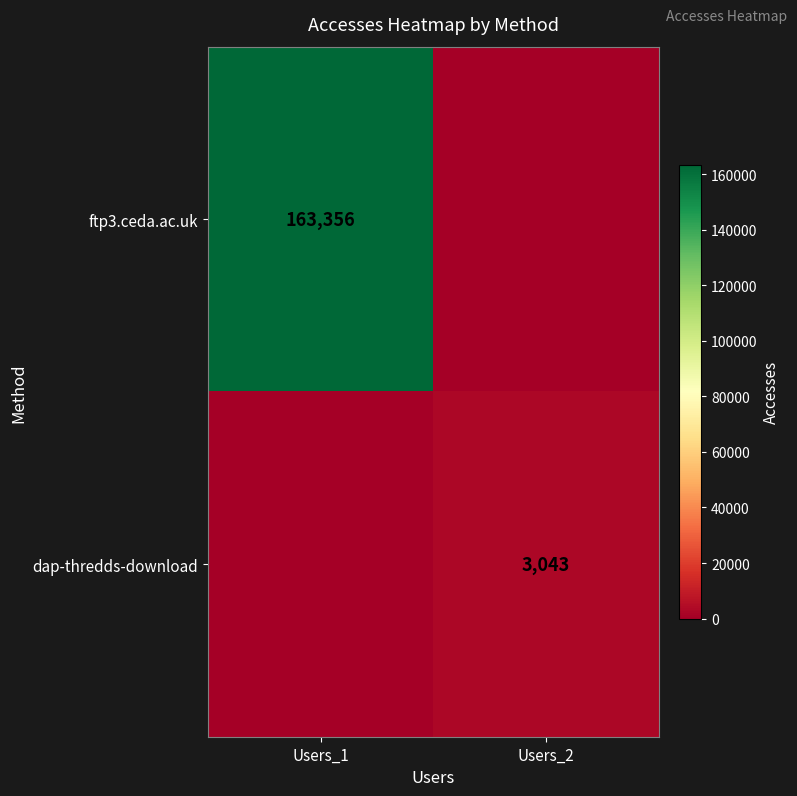

Is it true that dap-thredds-download equals 4515 at Users_2?

False